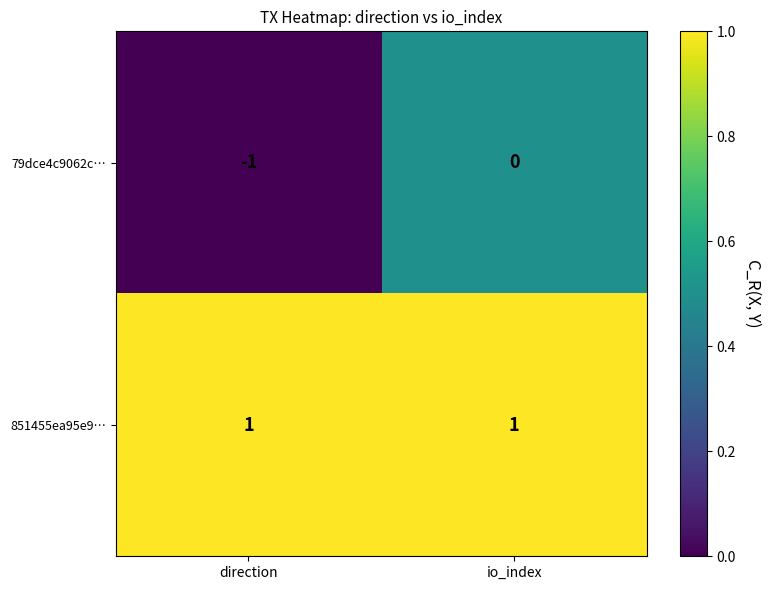

The value of 79dce4c9062c… at direction is -1. True or false?

True